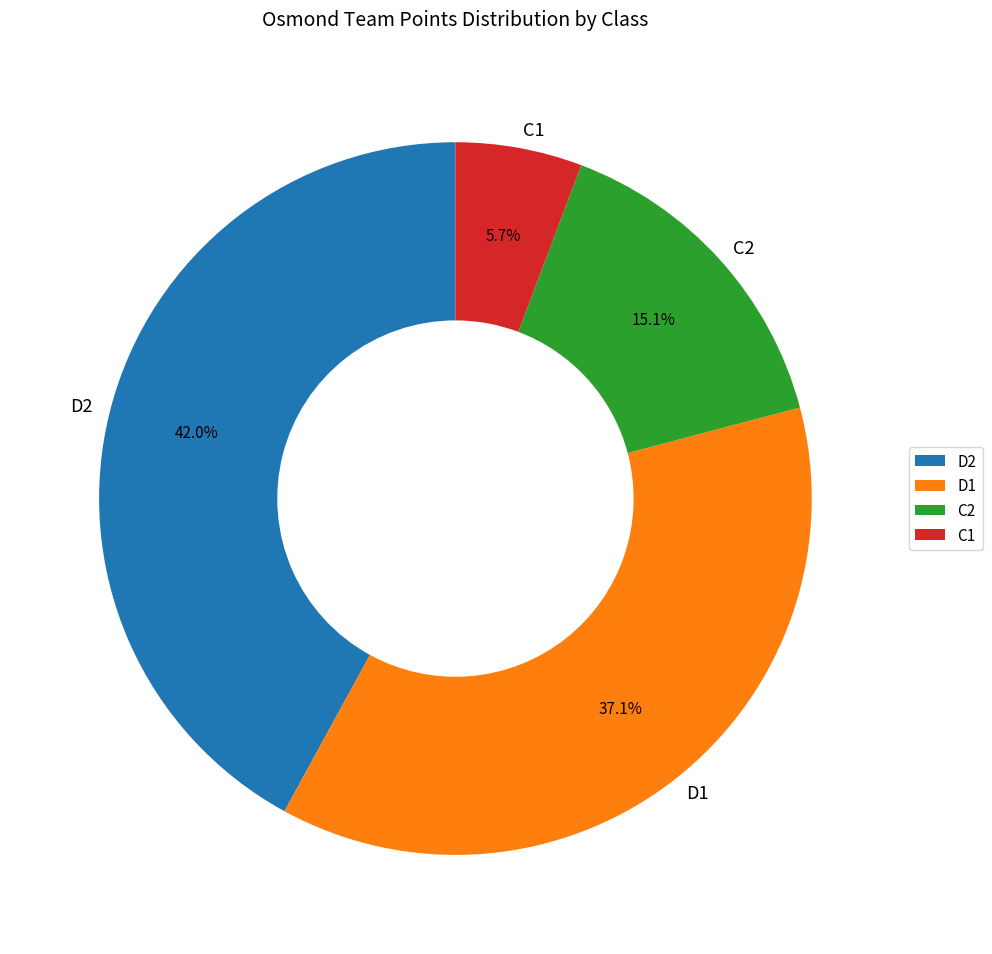

To the nearest percent, what is the difference between the largest and smallest slice percentages?

36%